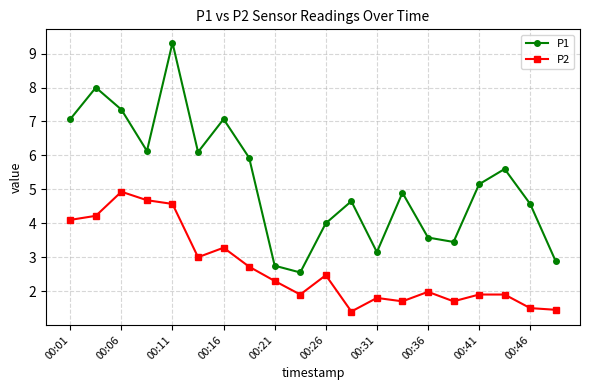

What are all the series names shown in the legend?

P1, P2